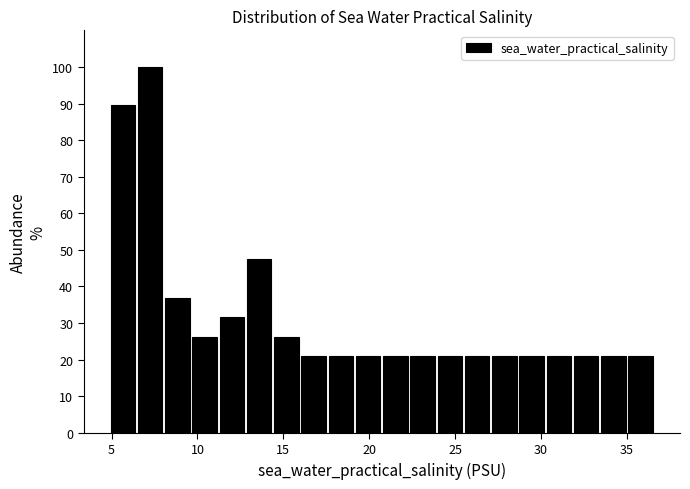

Around what value on the x-axis is the tallest bar? Give the approximate position of its centre, as read against the axis.

7.0